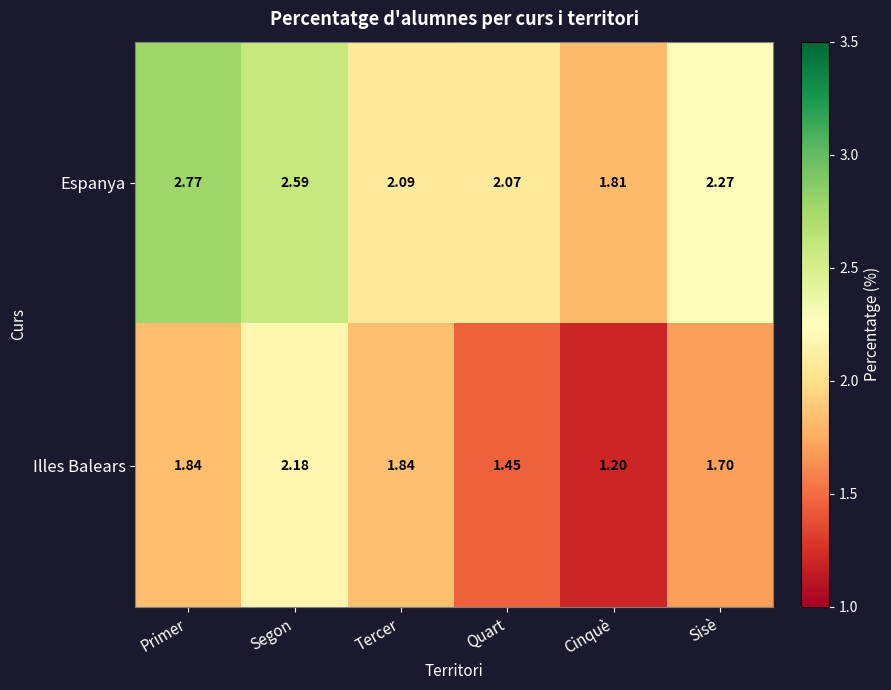

Between Tercer and Quart, which series saw the biggest shift?

Illes Balears